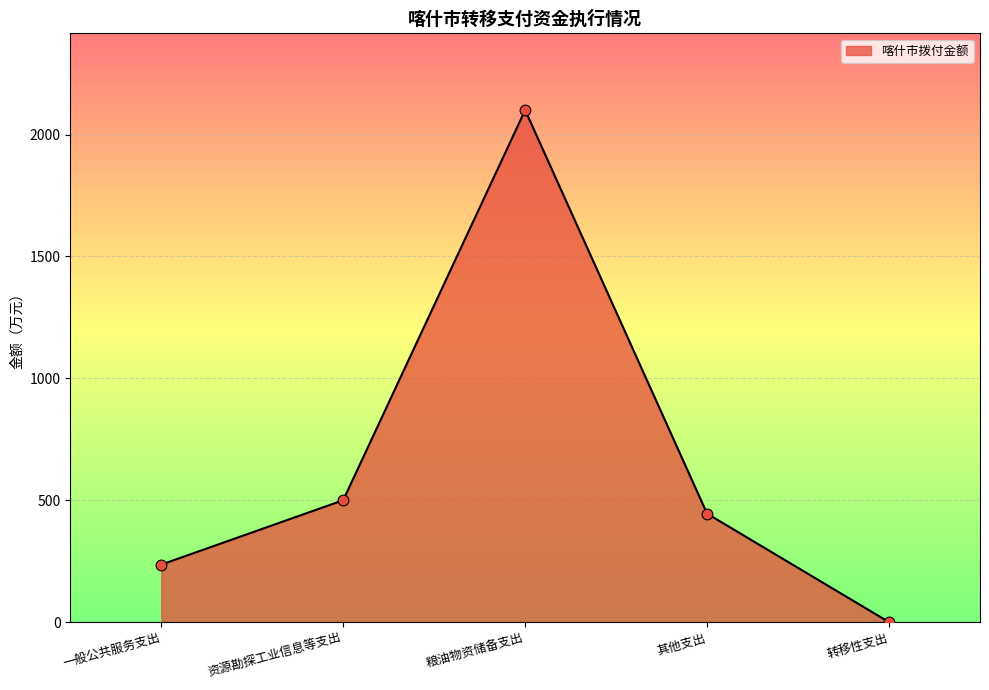

What is the change in value from 资源勘探工业信息等支出 to 转移性支出?

-500